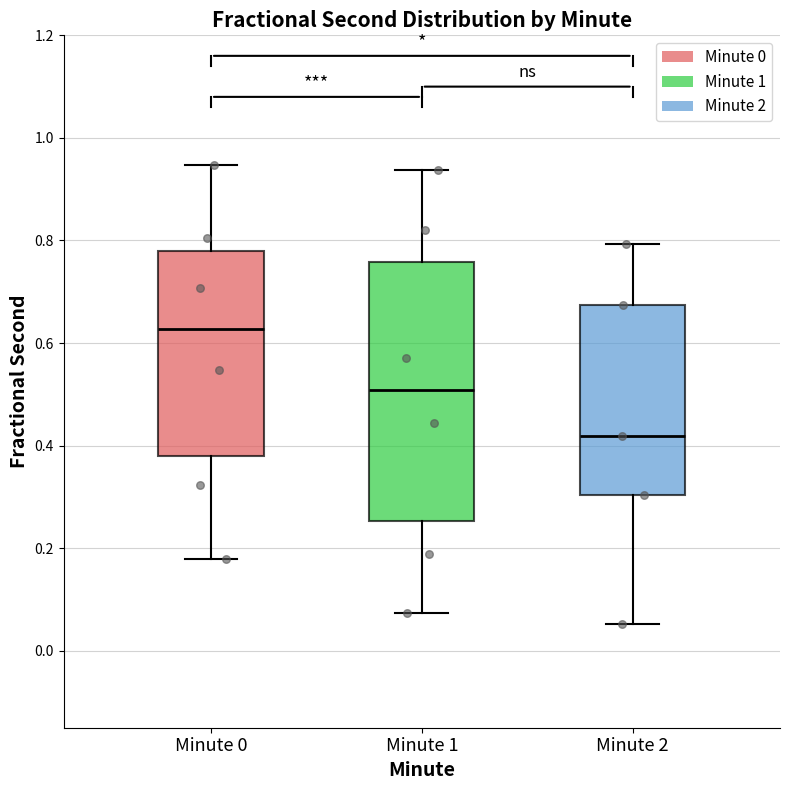

Where does the median line of the box for Minute 2 sit on the y-axis? The values are not printed on the chart, so give them approximately, as read against the axis.

0.42